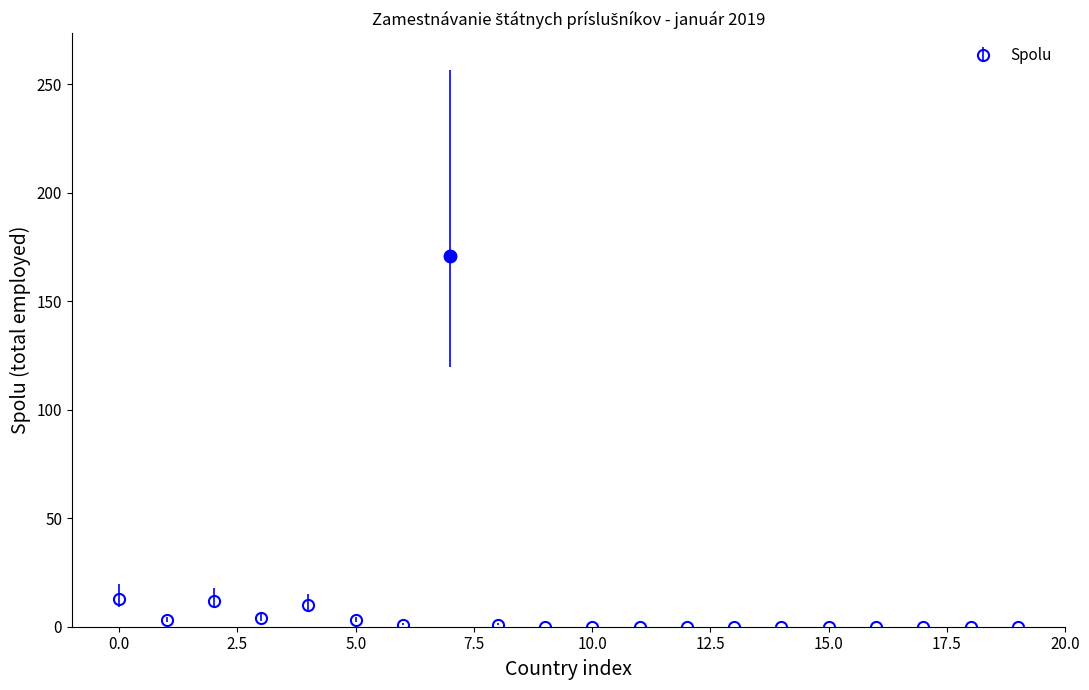

True or false: the data has more than 1 interior local peaks.

True